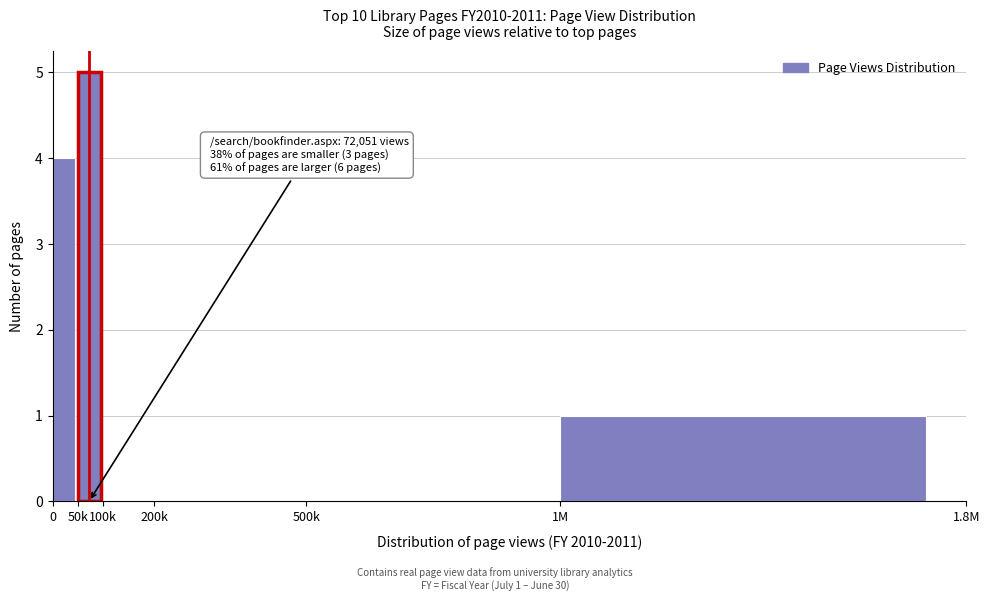

Reading left to right, list all the values displayed in this chart.

0=4	50k=5	100k=0	200k=0	500k=0	1M=1